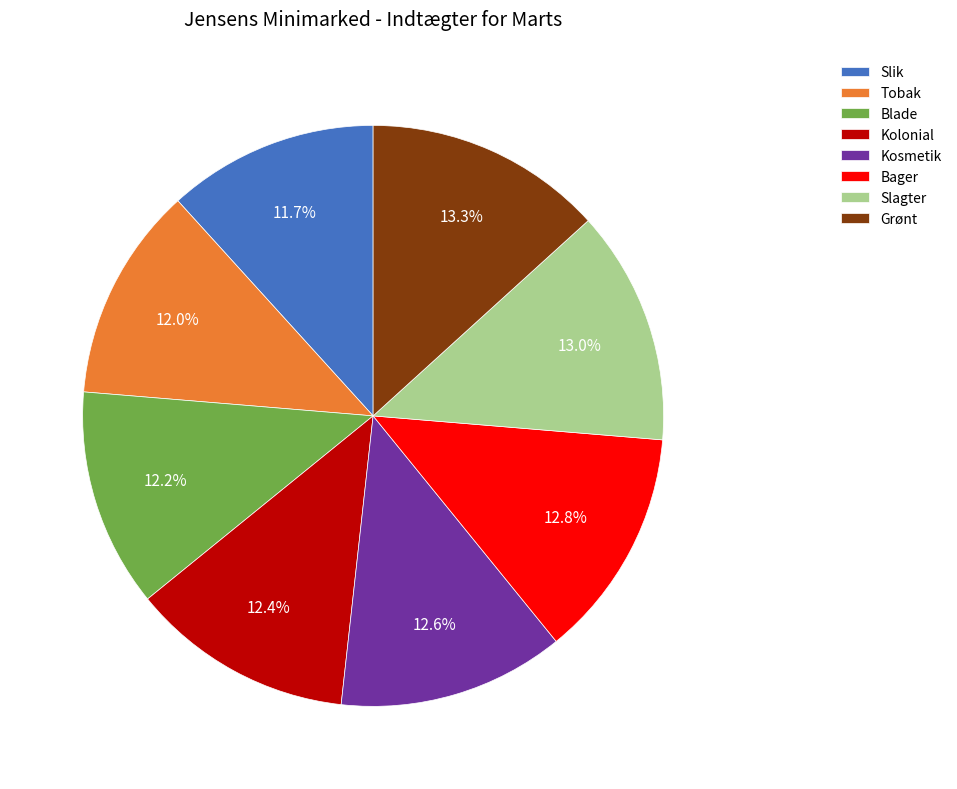

Which has a higher value, Slik or Grønt?

Grønt